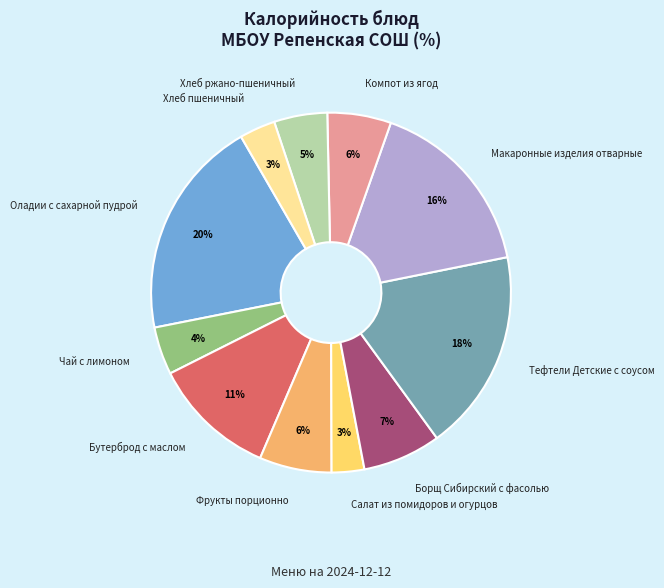

Is there a majority slice in this chart?

No